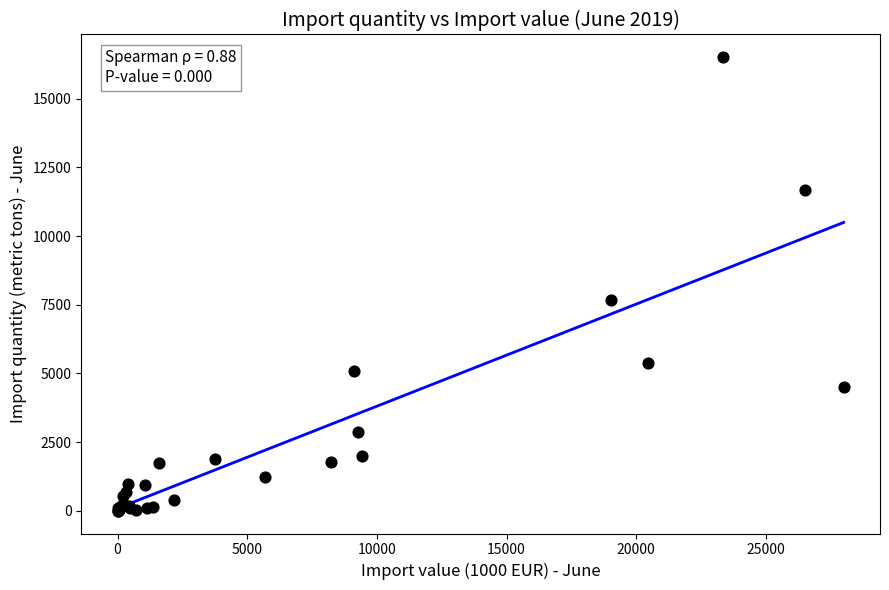

What Y value in the scatter plot is closest to 8254?

7674